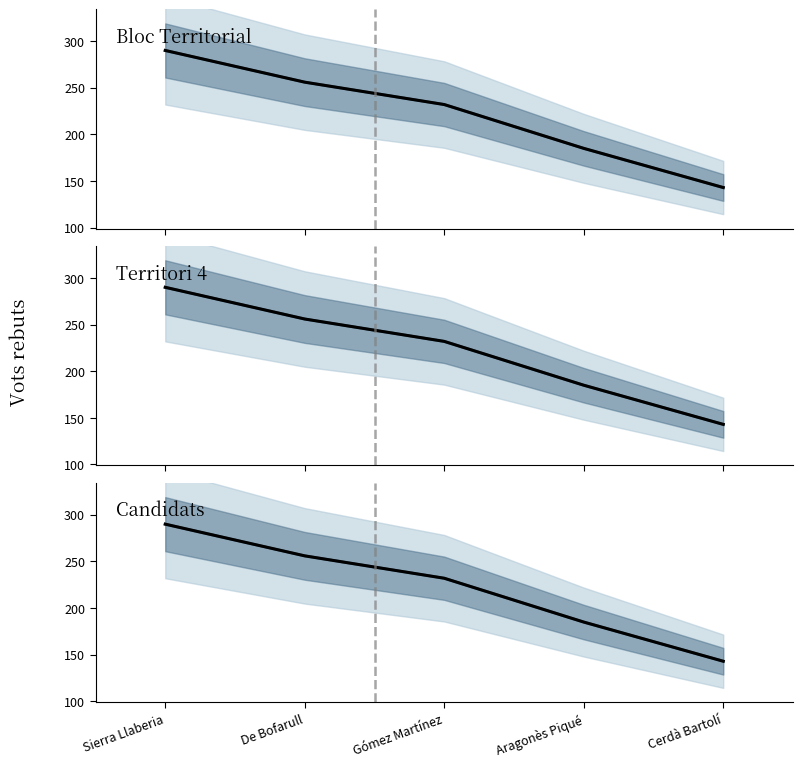

How many Projected values are between 185 and 256?

3